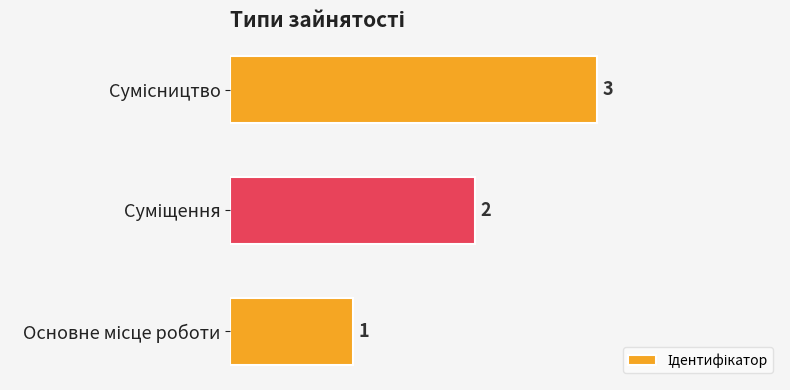

What is the sum of all values?

6